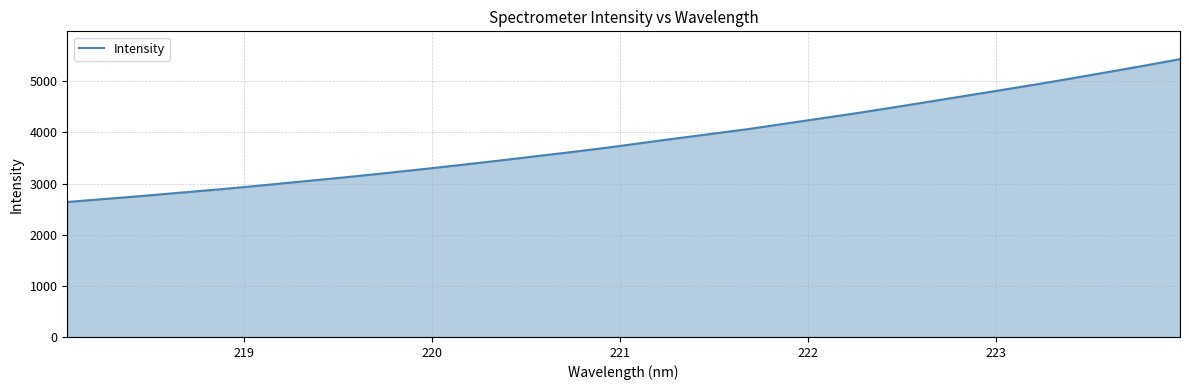

What is the greatest value displayed?

5432.6